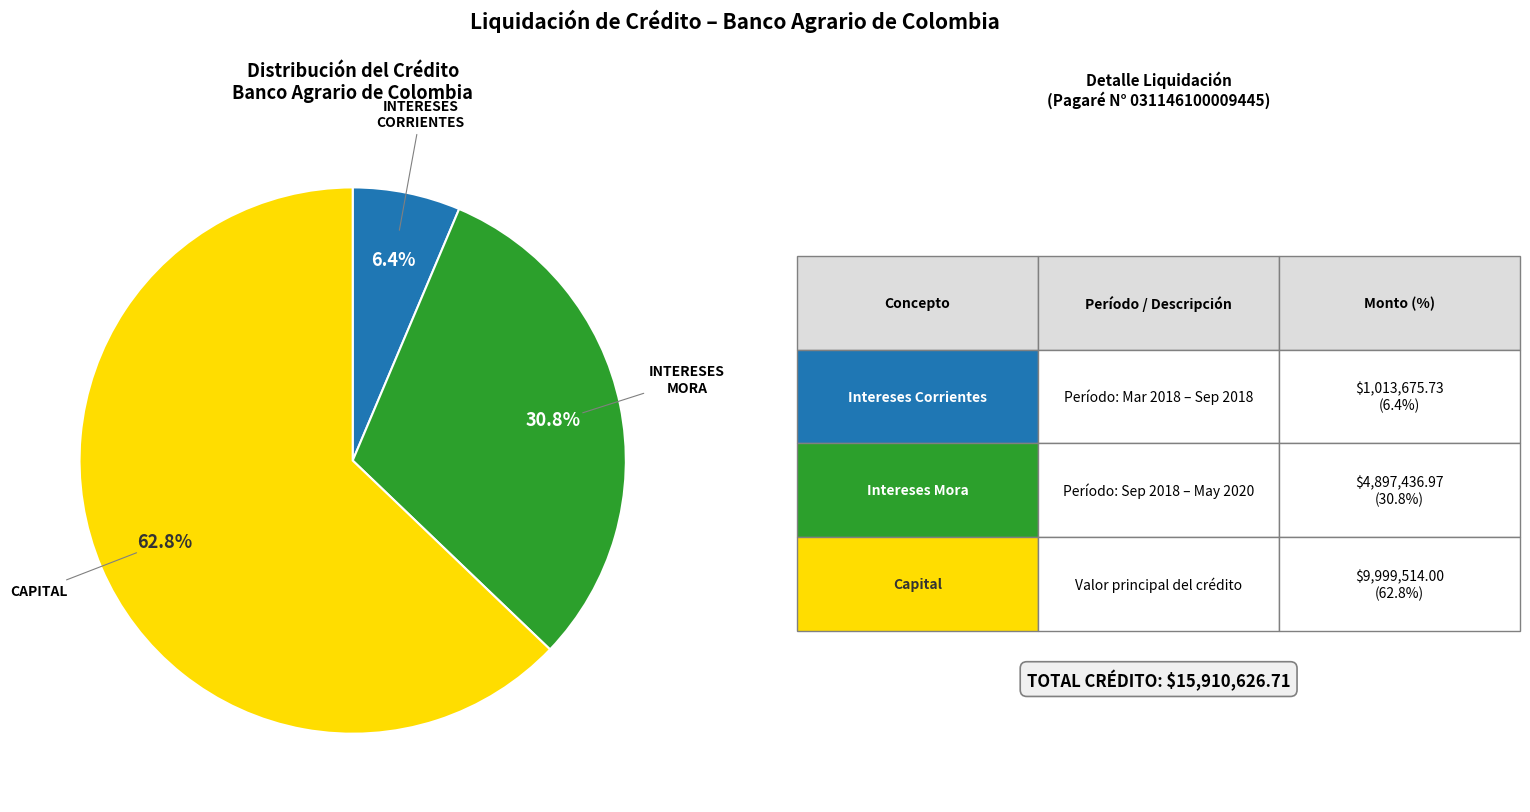

Does any single category account for the majority?

Yes